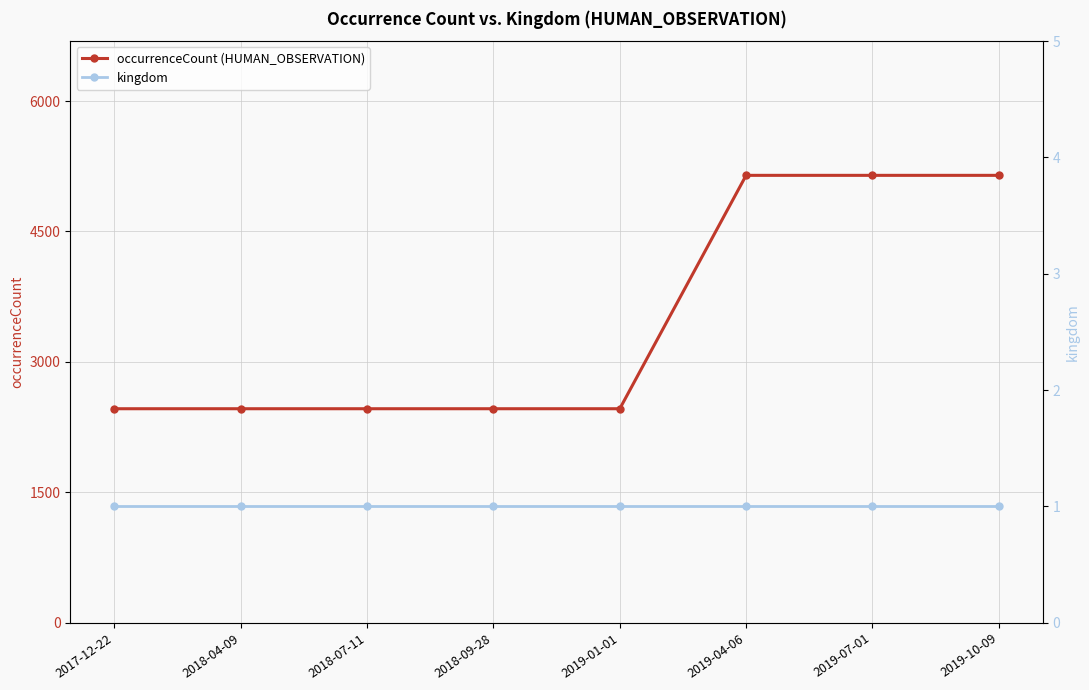

What is the sum of the occurrenceCount (HUMAN_OBSERVATION) values at 2019-01-01 and 2019-10-09?

7605